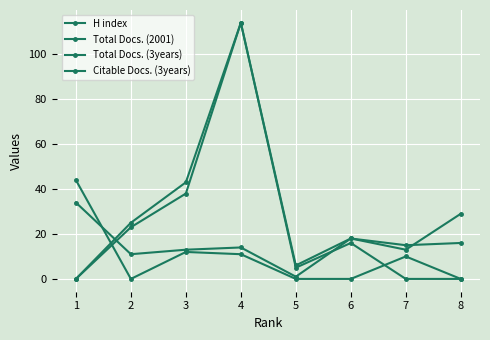

At which label does Total Docs. (3years) reach its minimum?

1